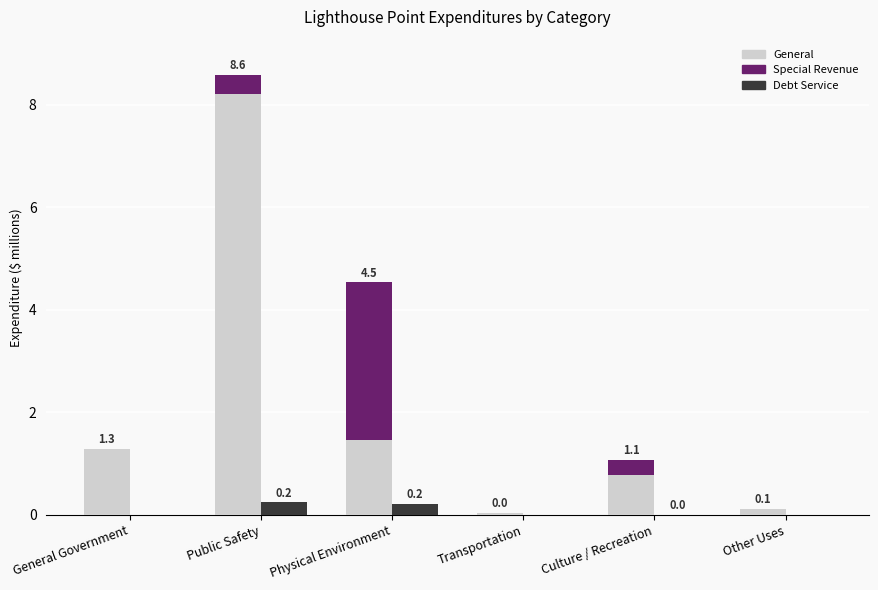

At which label does Special Revenue reach its minimum?

General Government